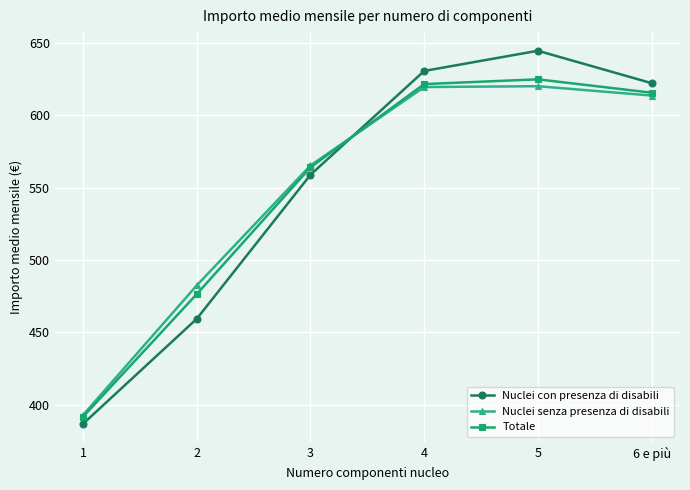

True or false: Nuclei con presenza di disabili has a value of 356.5 at 6 e più.

False